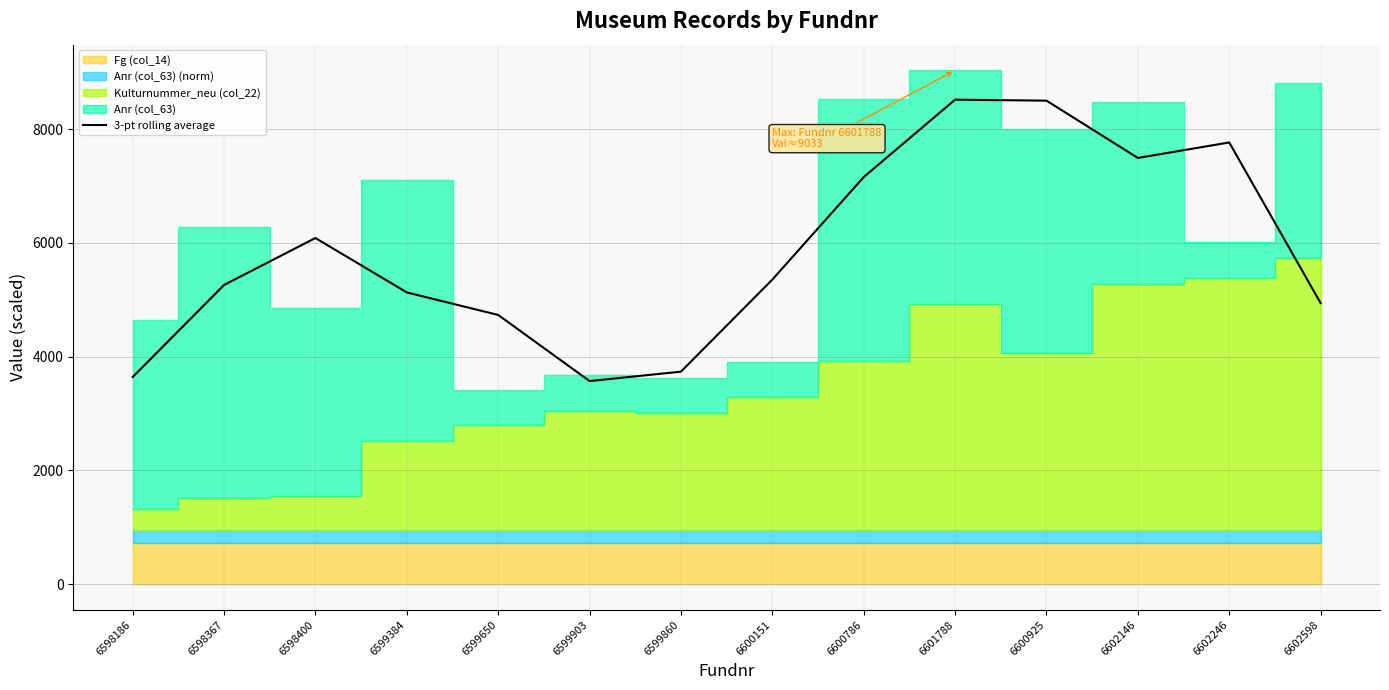

What is the value of the 11th point from the left?

8500.5